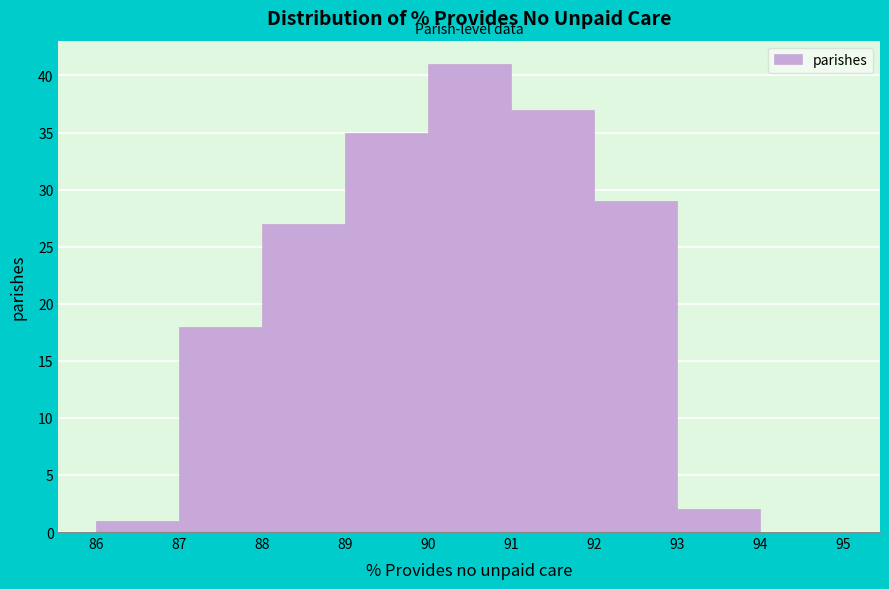

Over which range of the x-axis is the bar tallest?

90 to 91